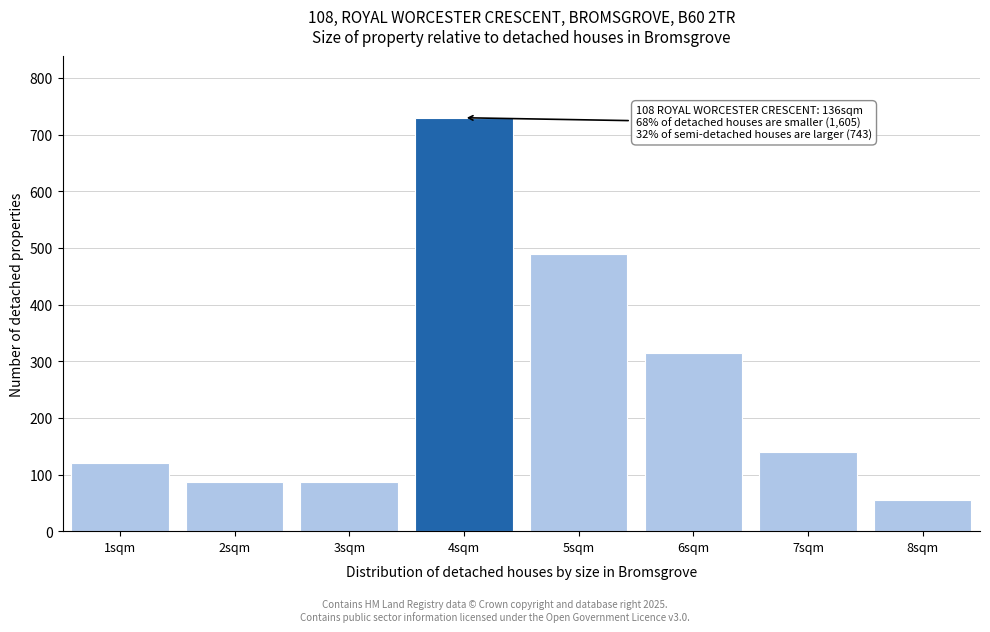

Reading left to right, list all the values displayed in this chart.

120	87	87	730	490	315	140	55